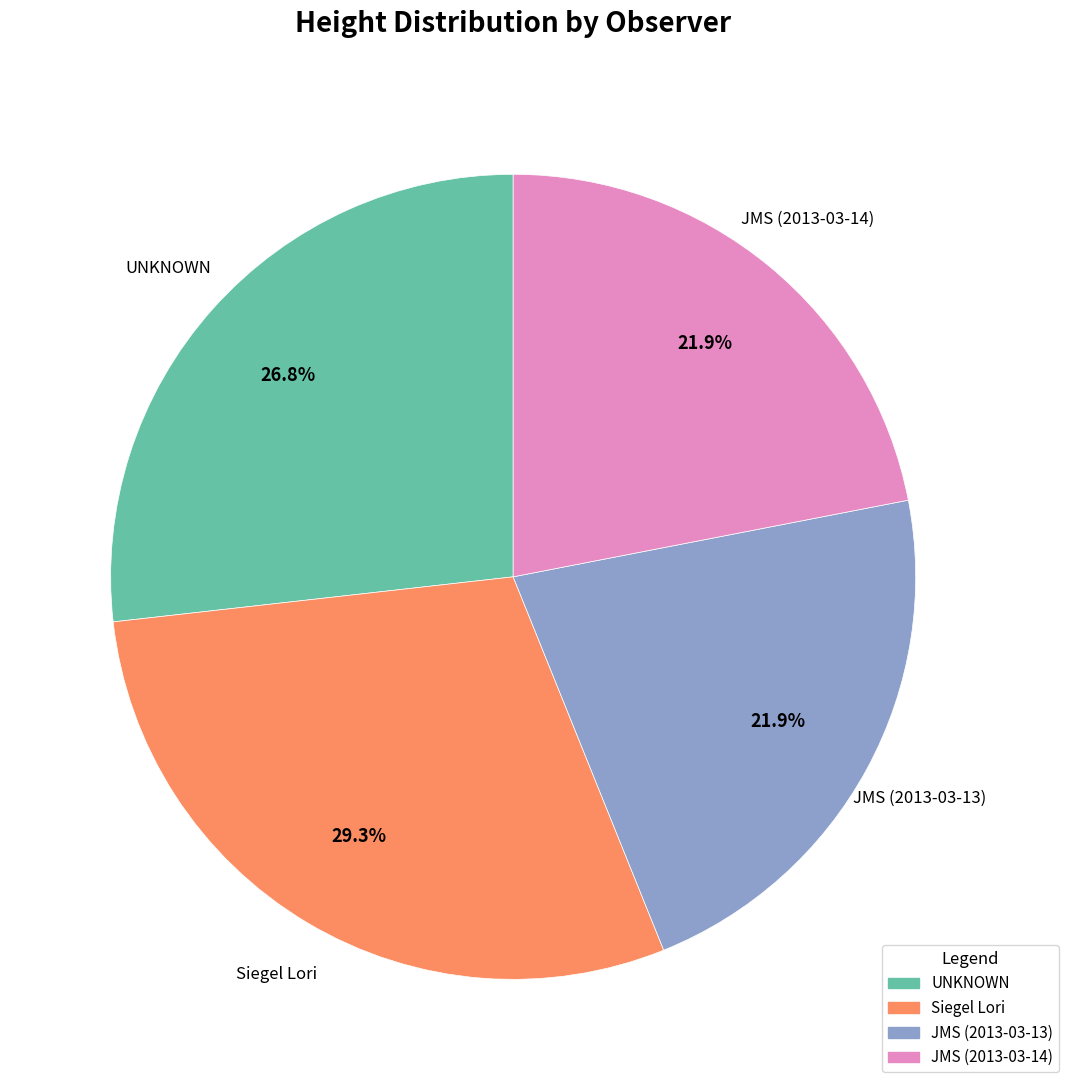

Is there a majority slice in this chart?

No